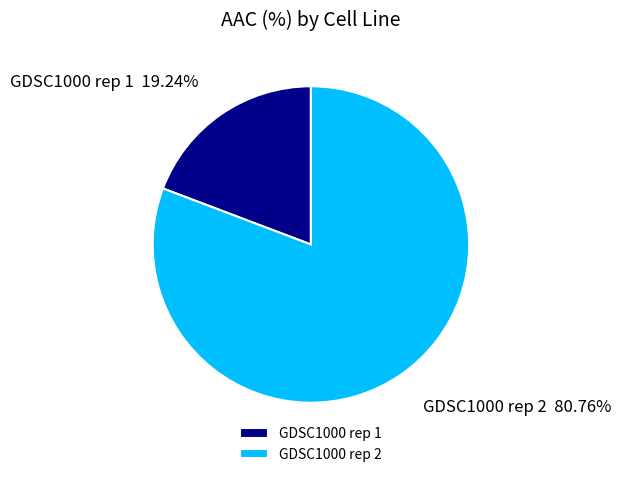

What percentage is the GDSC1000 rep 1 slice, to the nearest percent?

19%